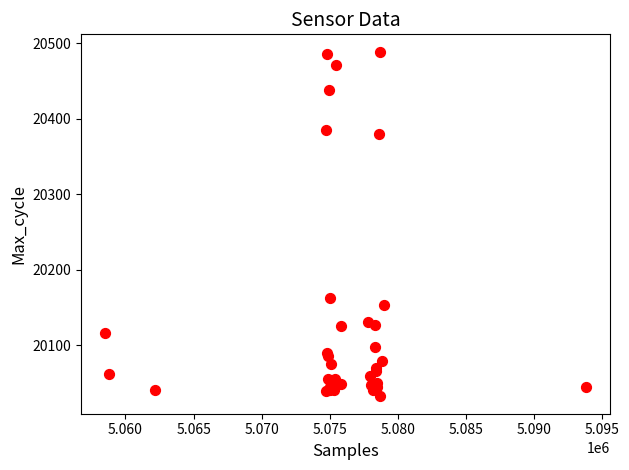

What Y value in the scatter plot is closest to 20260?

20163